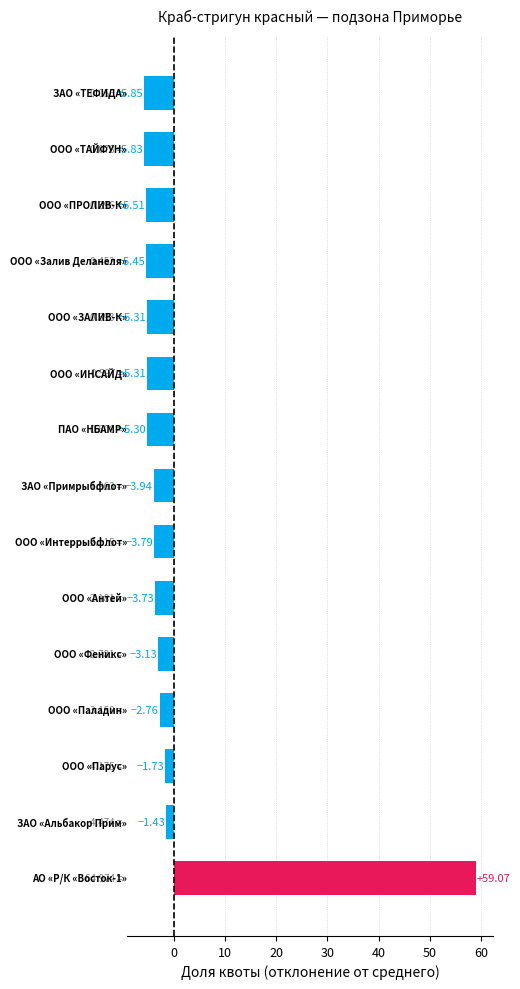

What is the maximum value shown in the chart?

59.1